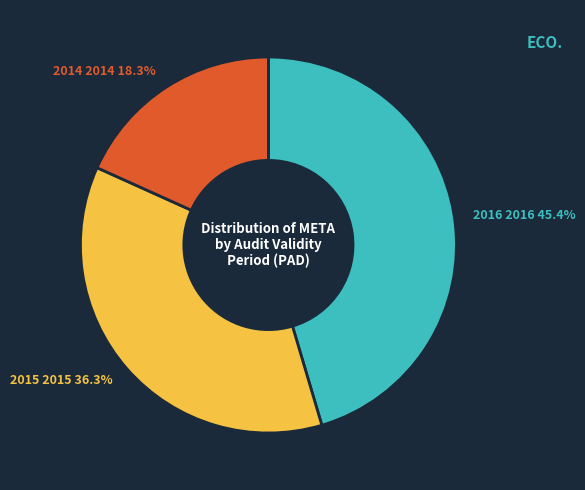

How many slices are in this pie chart?

3